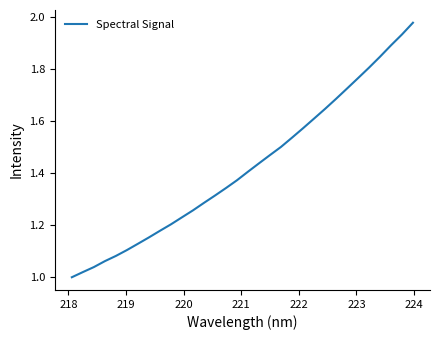

How many lines are shown in the chart?

1